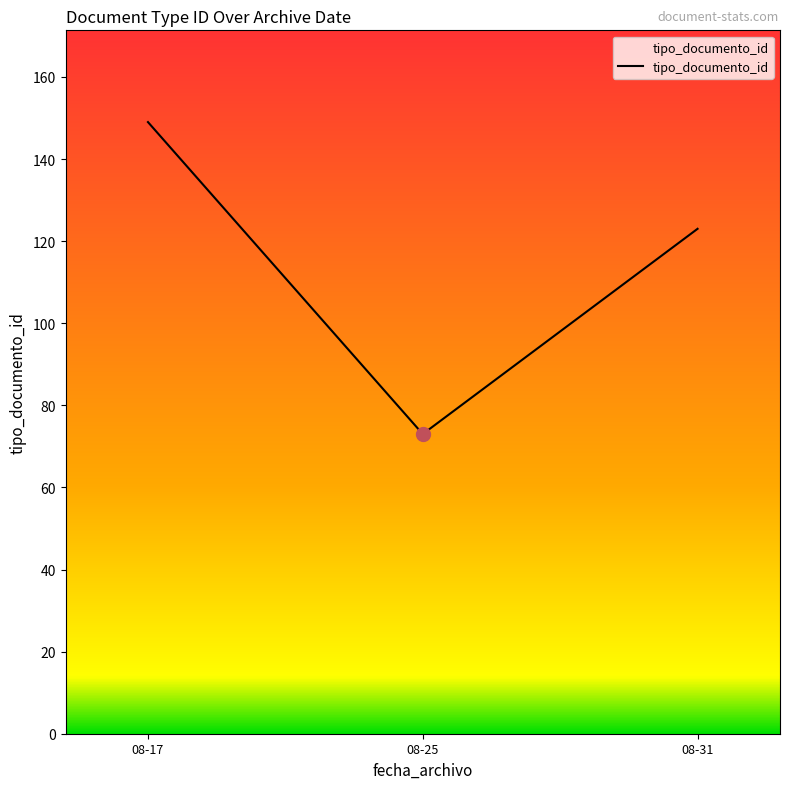

How many lines are shown in the chart?

1